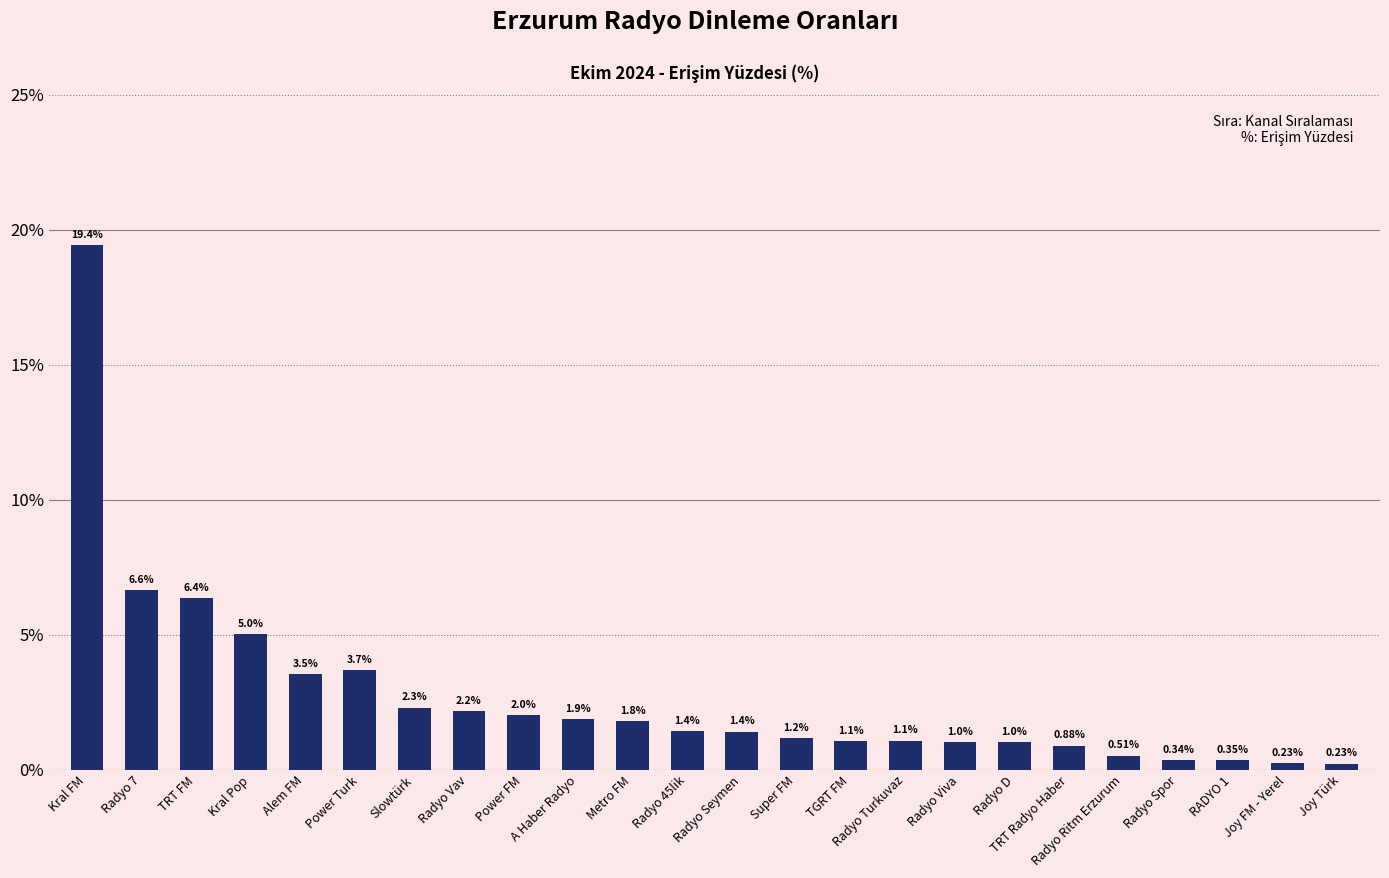

Which category has the highest value across all series?

Kral FM